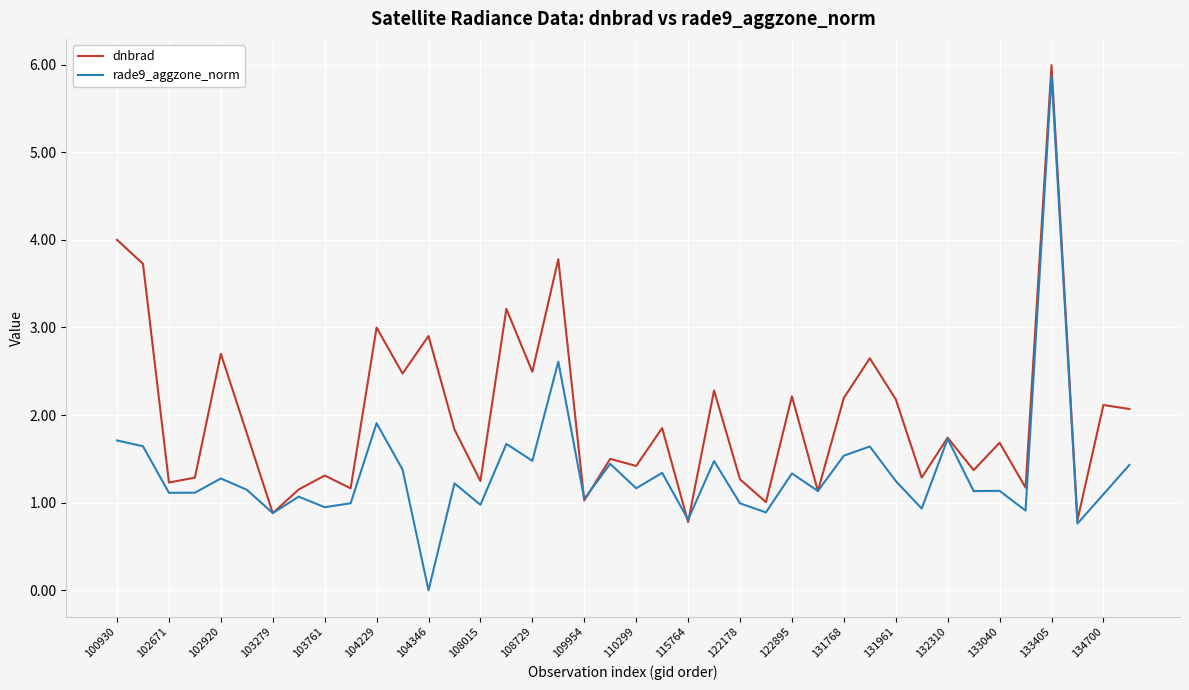

Which series has the largest total across all categories?

dnbrad